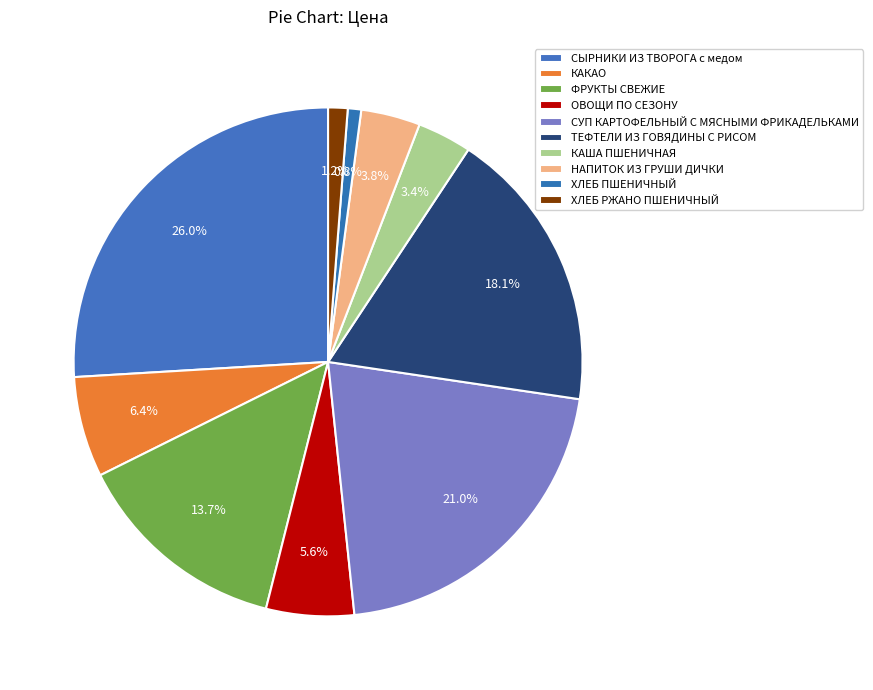

How many slices are in this pie chart?

10